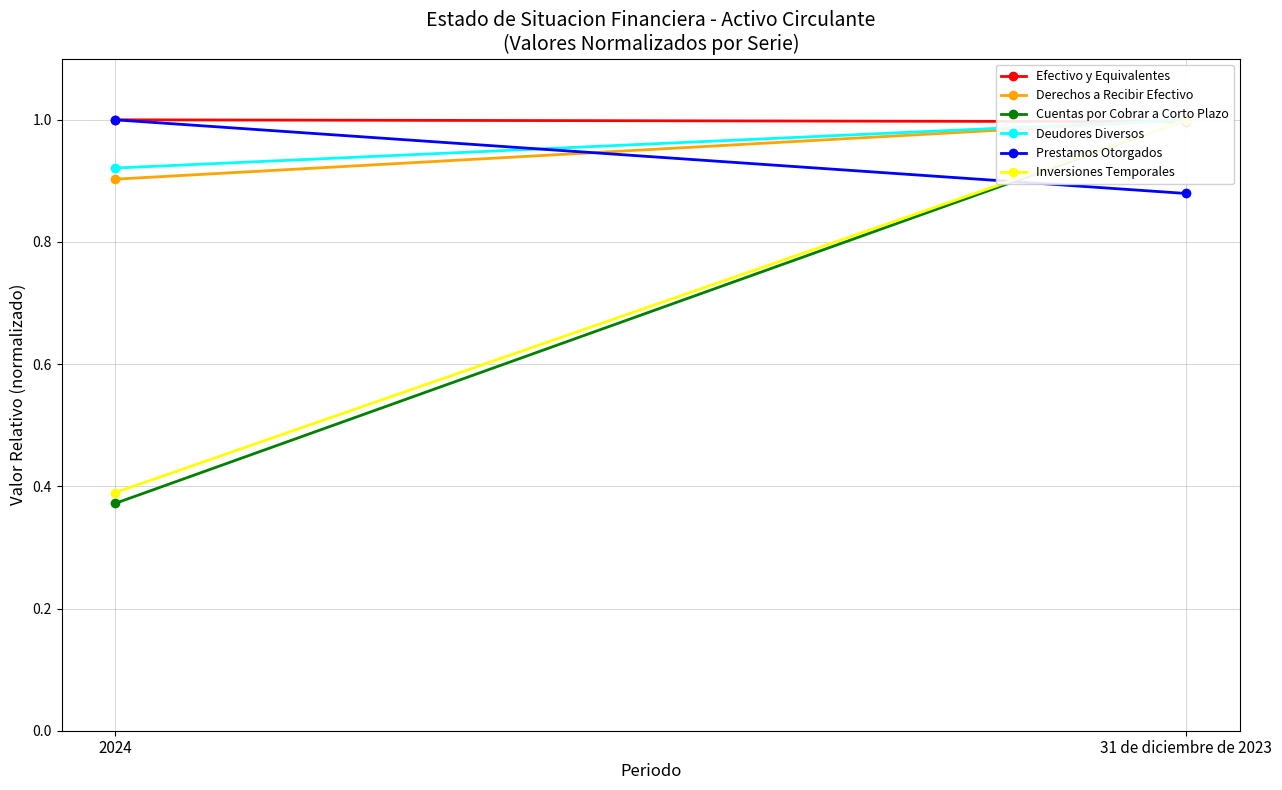

Which series changed the most between 2024 and 31 de diciembre de 2023?

Cuentas por Cobrar a Corto Plazo